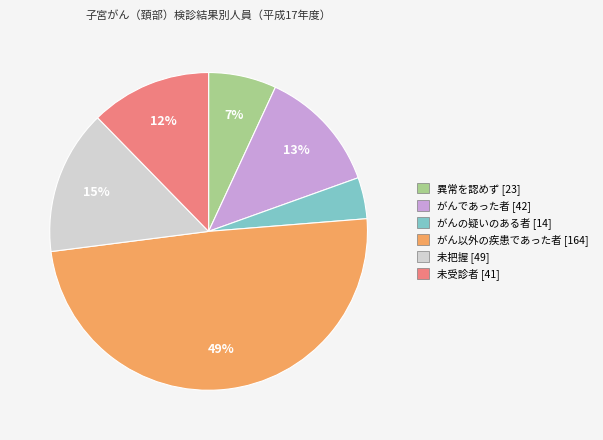

How many segments does this pie chart have?

6